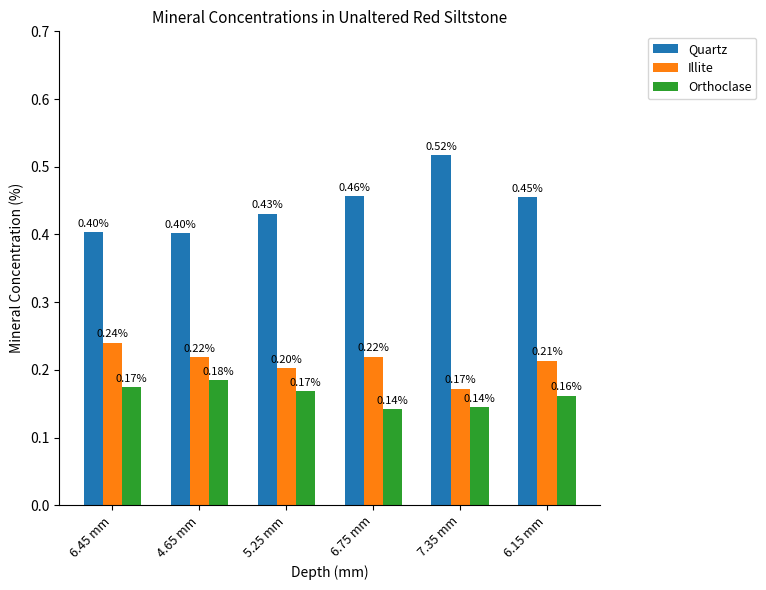

Is the value of Quartz at 4.65 mm greater than the value of Illite at 5.25 mm?

Yes